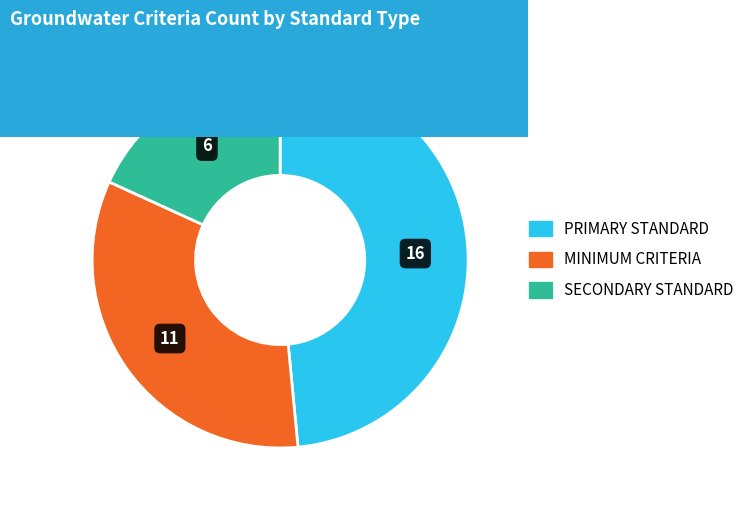

Is there a majority slice in this chart?

No